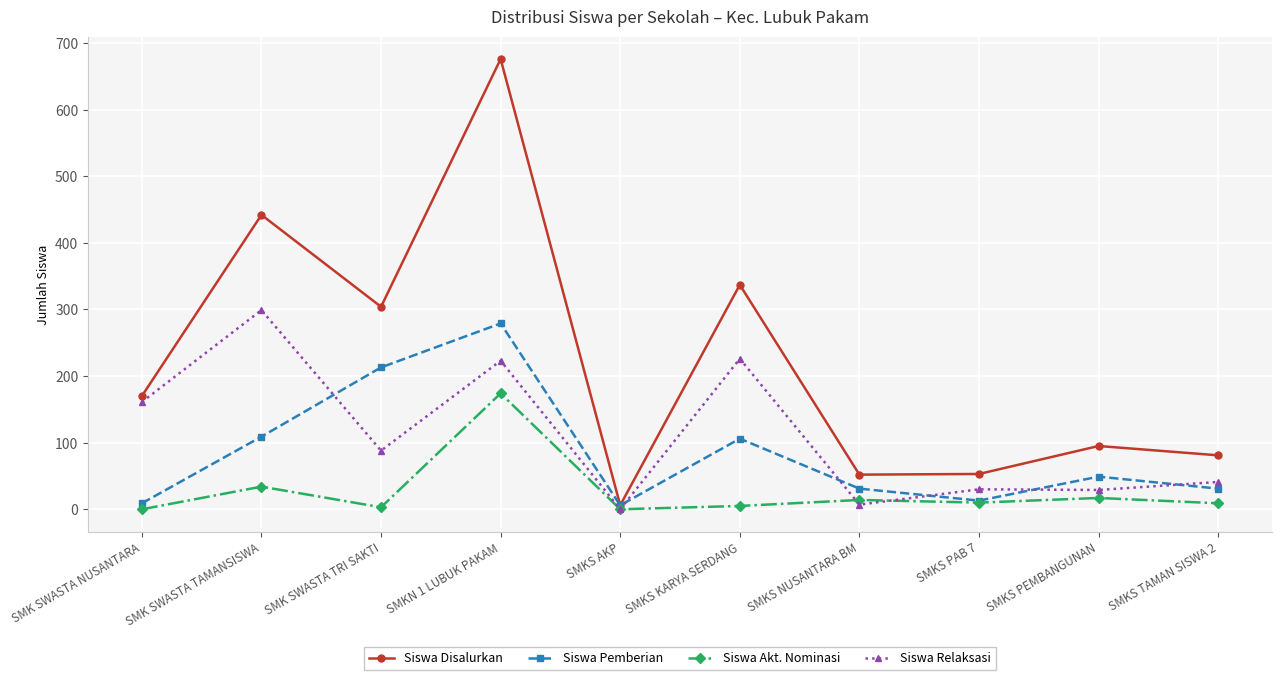

What is the spread (max minus min) of values at SMKS KARYA SERDANG?

332